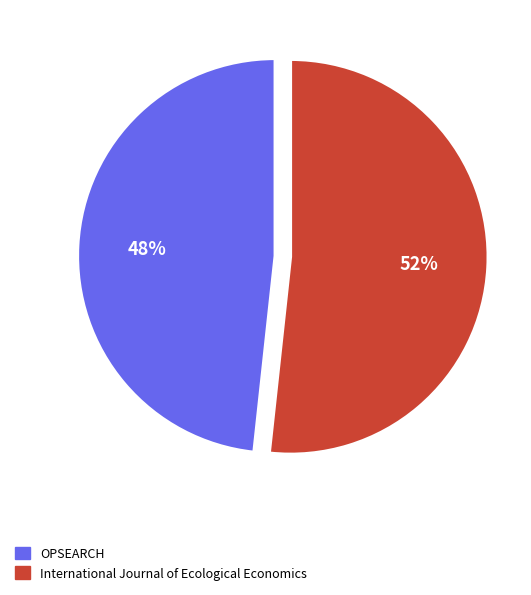

Rank the categories by value from lowest to highest.

OPSEARCH, International Journal of Ecological Economics